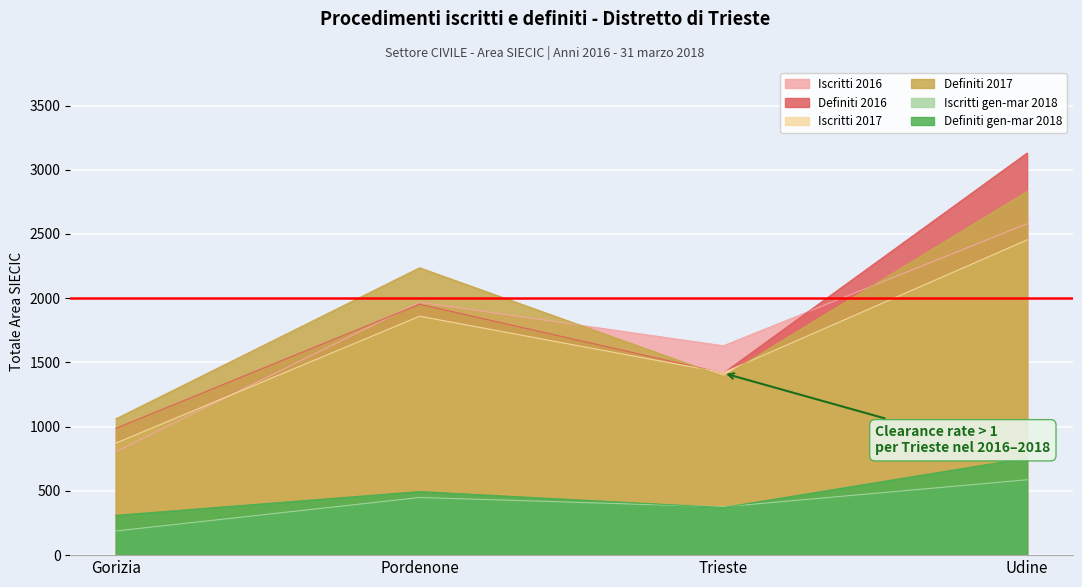

What is the smallest value displayed?

188